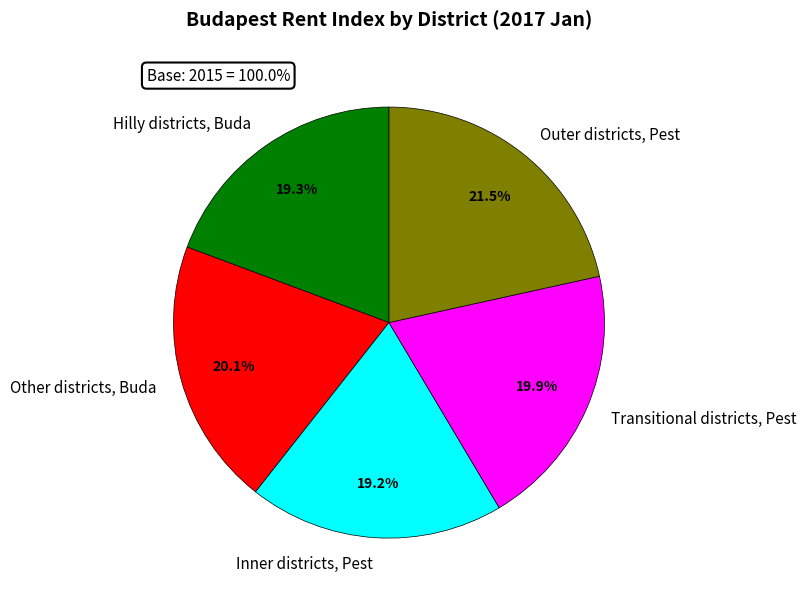

Rank the categories by value from lowest to highest.

Inner districts, Pest, Hilly districts, Buda, Transitional districts, Pest, Other districts, Buda, Outer districts, Pest